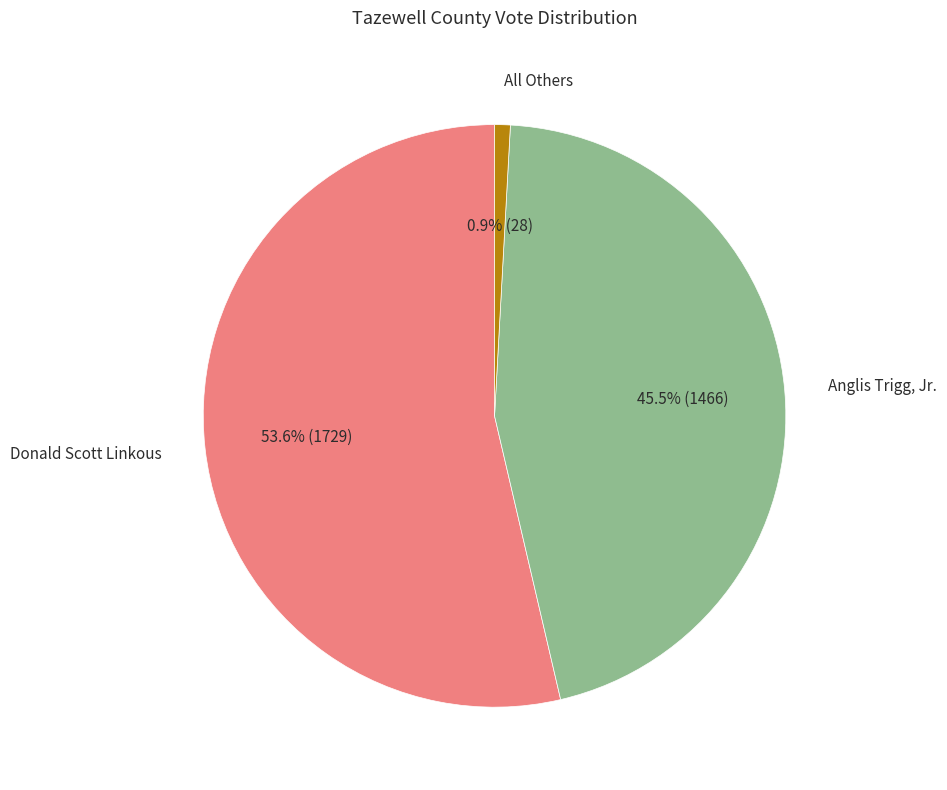

Count the number of slices in the pie.

3